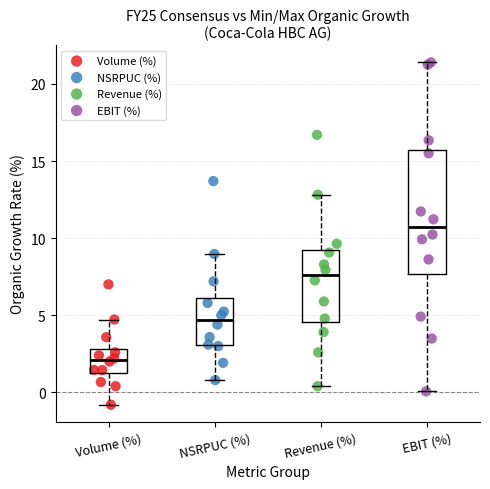

Which series contains the lowest Y value?

Volume (%)